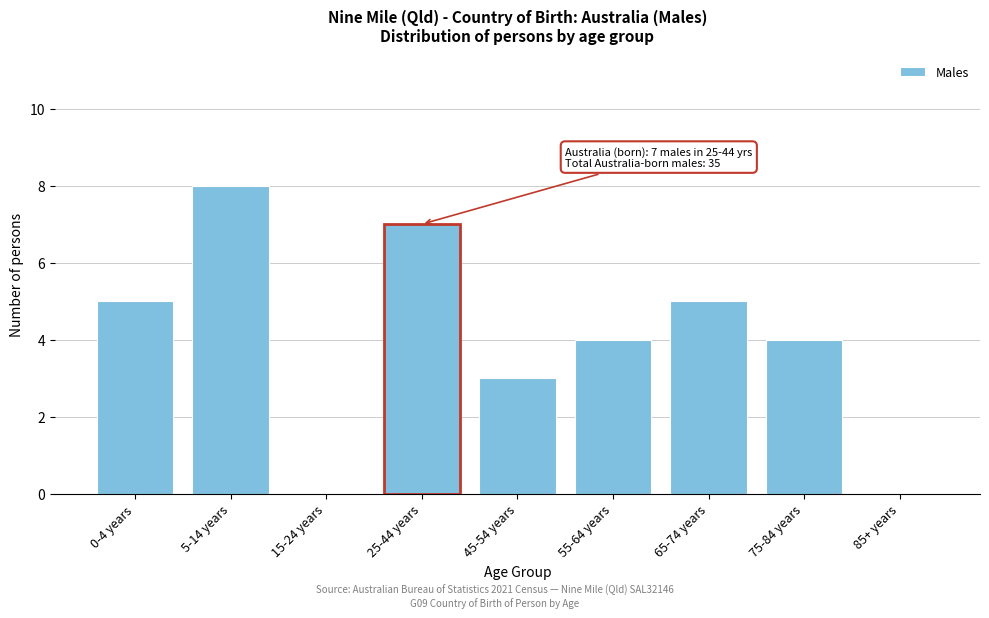

Reading left to right, transcribe all the data shown in this chart.

0-4 years=5	5-14 years=8	15-24 years=0	25-44 years=7	45-54 years=3	55-64 years=4	65-74 years=5	75-84 years=4	85+ years=0